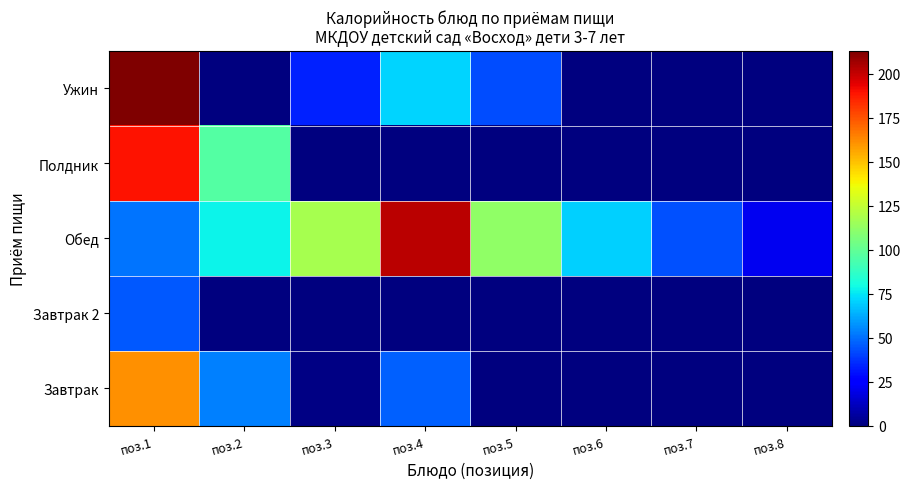

Reading right to left, extract all data points from this chart.

Завтрак: поз.8=0	поз.7=0	поз.6=0	поз.5=0	поз.4=47	поз.3=1	поз.2=54	поз.1=161
Завтрак 2: поз.8=0	поз.7=0	поз.6=0	поз.5=0	поз.4=0	поз.3=0	поз.2=0	поз.1=45
Обед: поз.8=21	поз.7=44	поз.6=70	поз.5=112	поз.4=202	поз.3=118	поз.2=78	поз.1=51
Полдник: поз.8=0	поз.7=0	поз.6=0	поз.5=0	поз.4=0	поз.3=0	поз.2=96	поз.1=189
Ужин: поз.8=0	поз.7=0	поз.6=0	поз.5=43	поз.4=71	поз.3=34	поз.2=0	поз.1=213